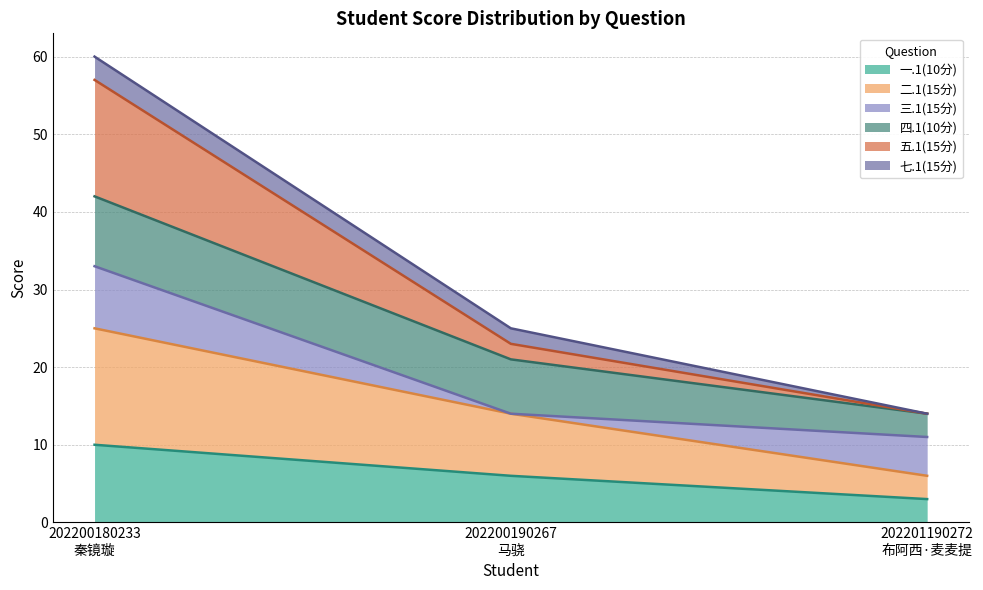

What are all the series names shown in the legend?

一.1(10分), 二.1(15分), 三.1(15分), 四.1(10分), 五.1(15分), 七.1(15分)